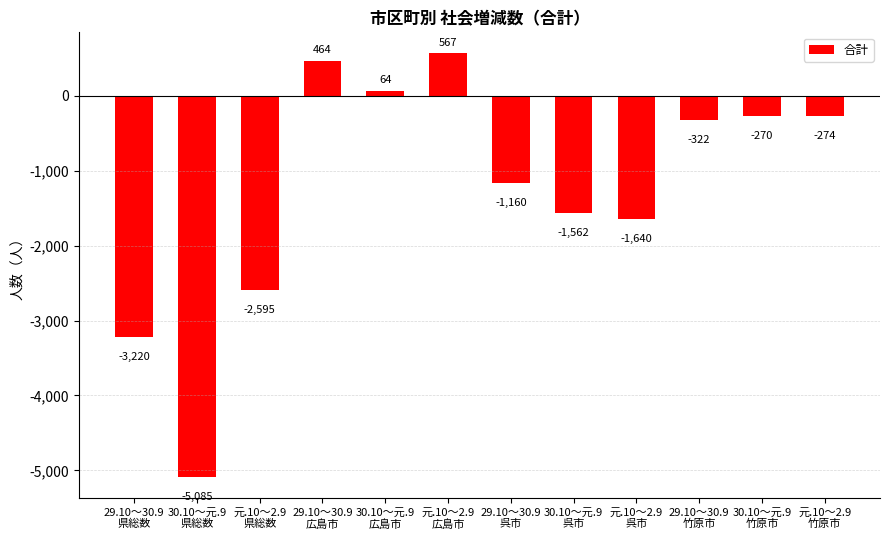

Between 29.10～30.9
竹原市 and 30.10～元.9
広島市, which is larger?

30.10～元.9
広島市